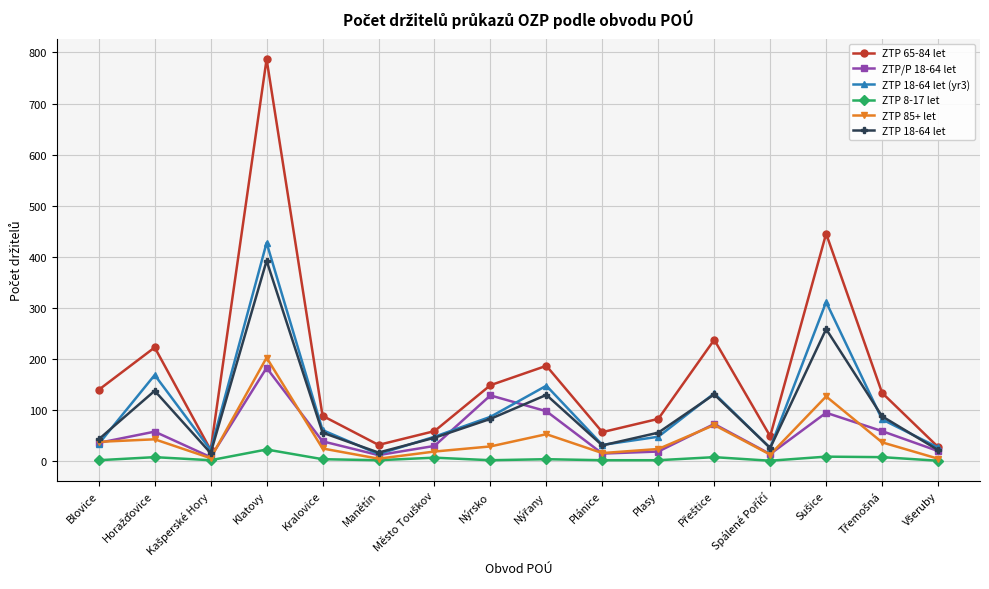

What is the label of the 5th point from the left?

Kralovice